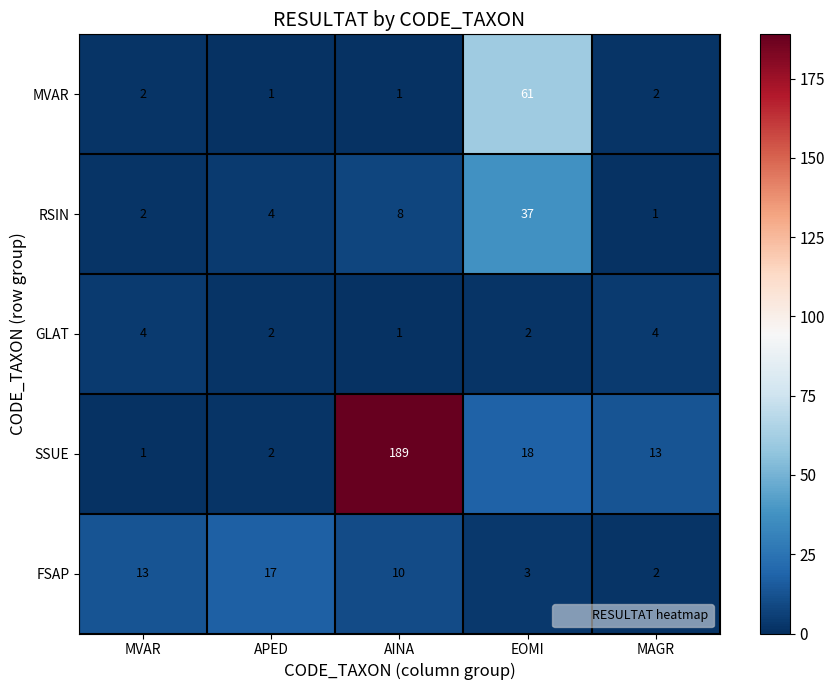

List the labels in order of SSUE value, largest first.

AINA, EOMI, MAGR, APED, MVAR